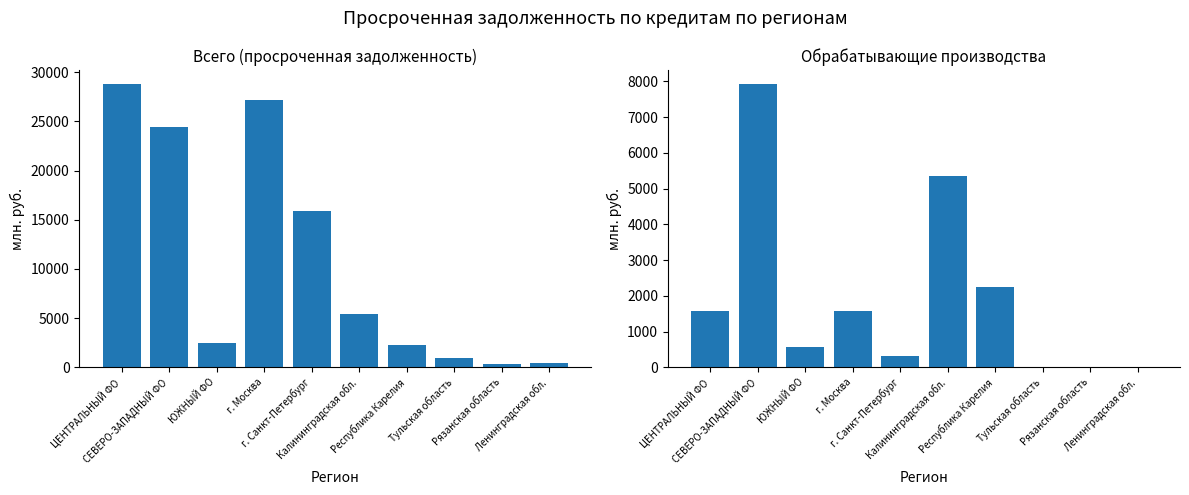

What is the difference between the maximum and minimum values in the обрабатывающие производства series?

7922